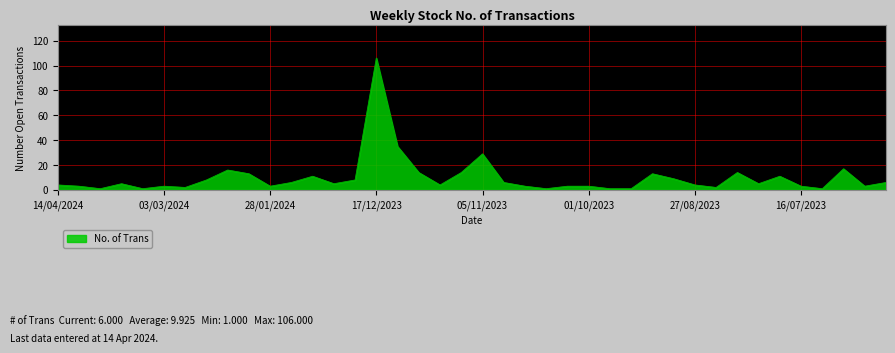

What is the maximum value shown in the chart?

106